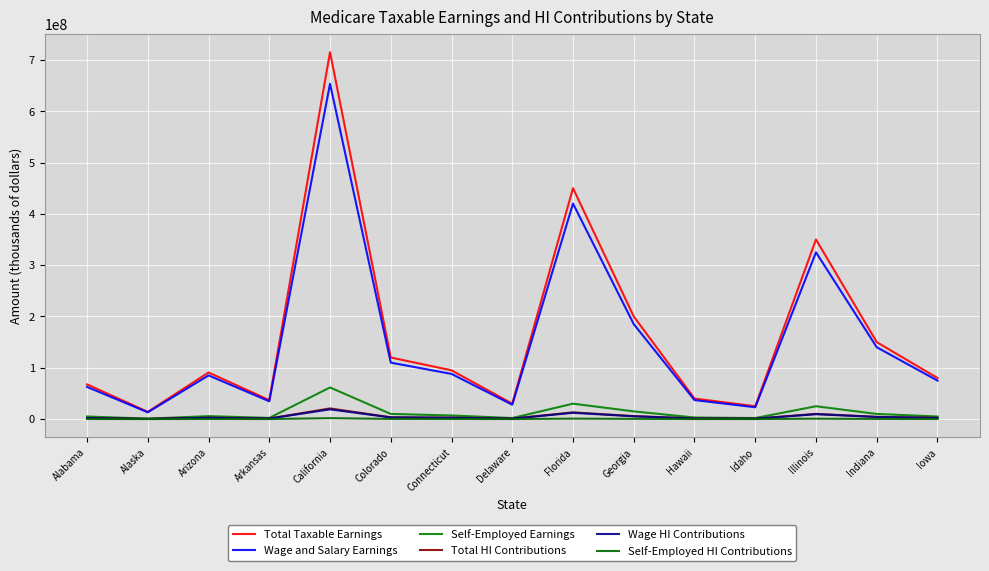

What is the sum of the Self-Employed Earnings values at Delaware and Alabama?

6969714